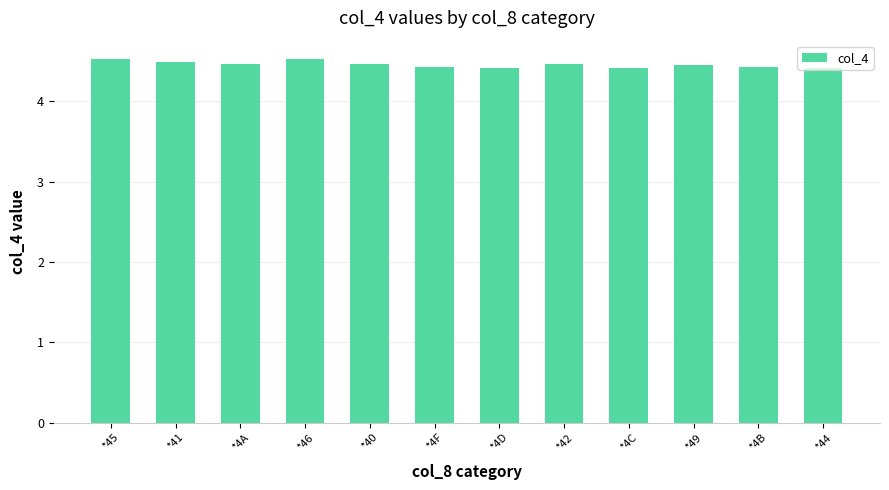

How many series are shown in this chart?

1